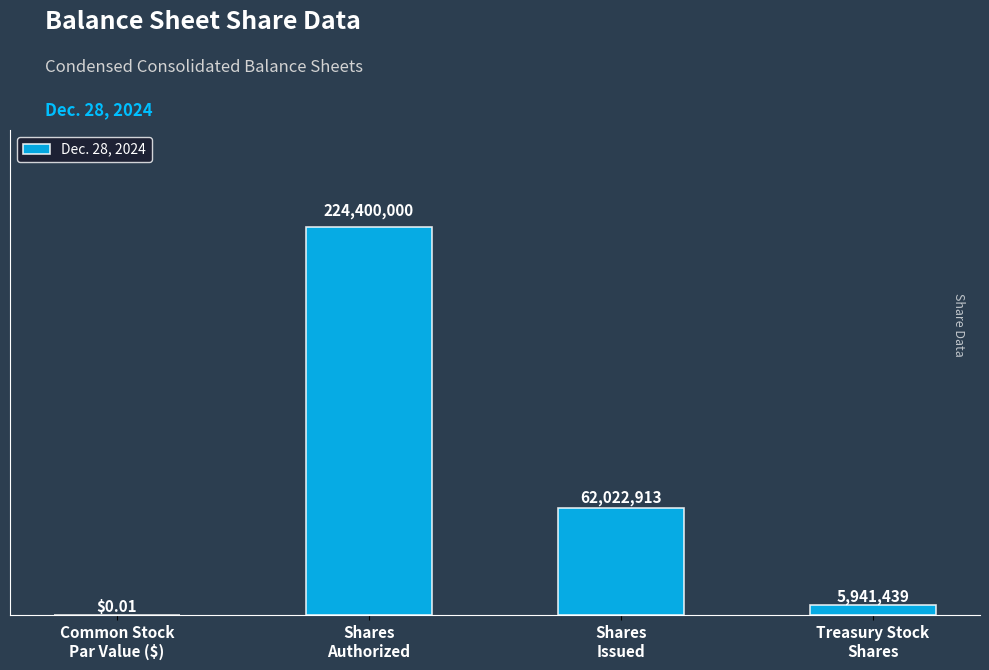

What is the sum of all values?

292364352.0